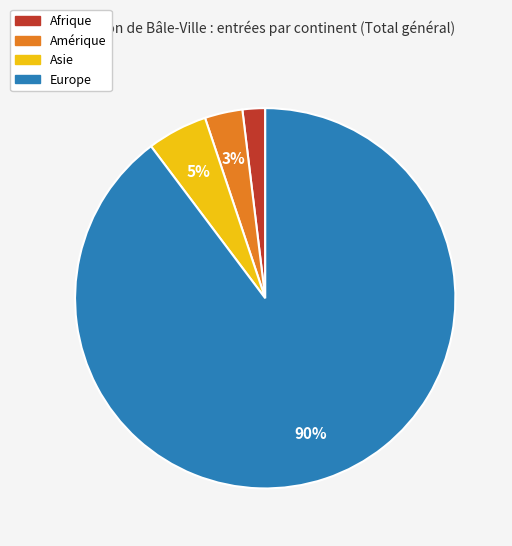

Is the sum of Asie and Afrique greater than half?

No